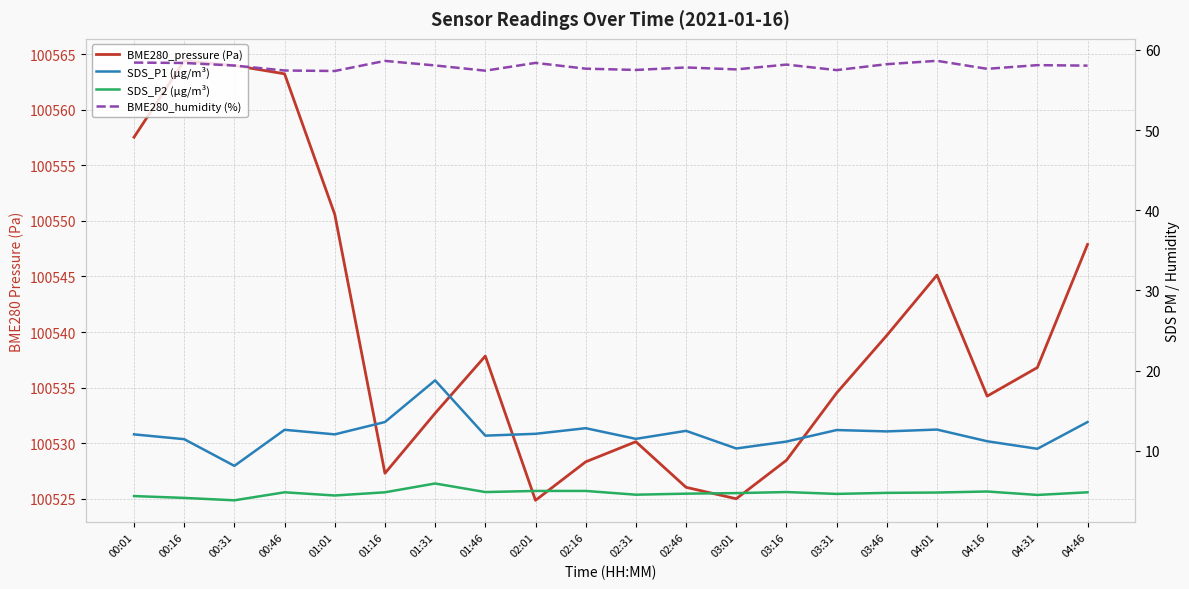

At which category is the sum across all series the highest?

00:16